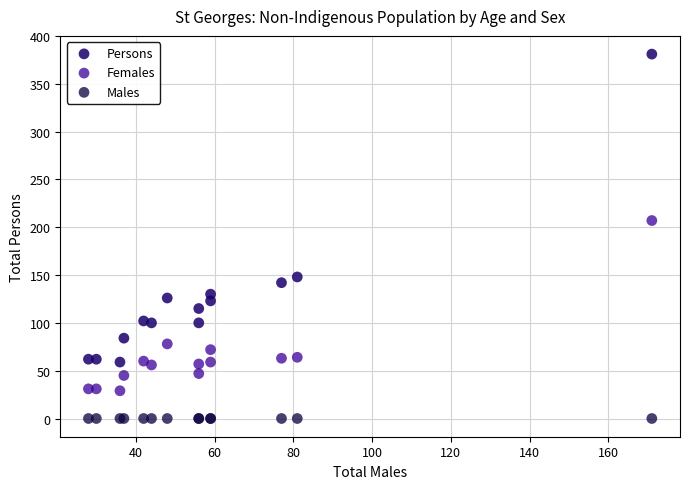

Which series reaches the minimum Y coordinate?

Males